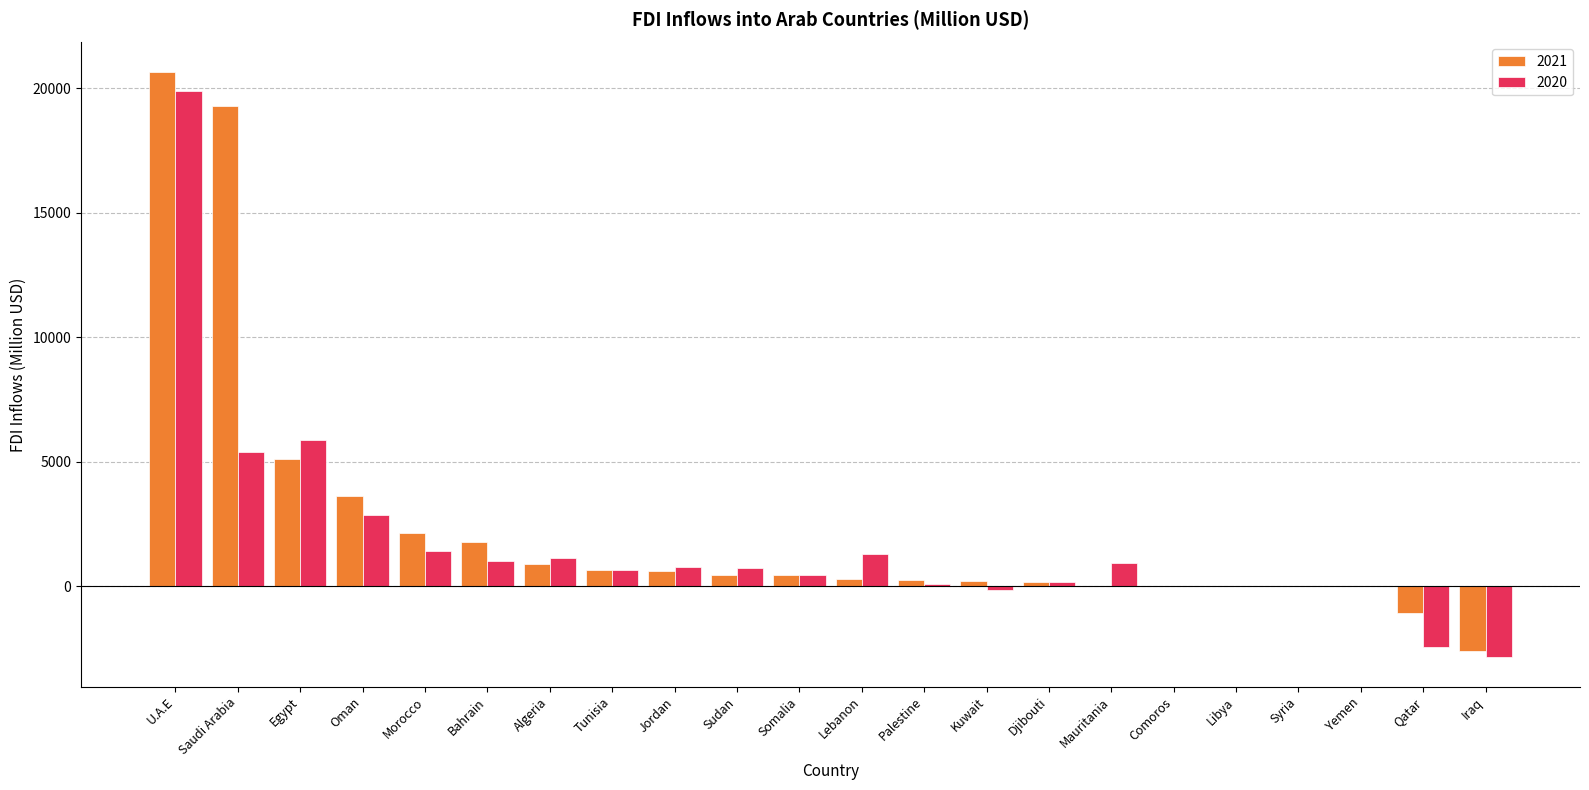

What is the greatest value displayed?

20667.1